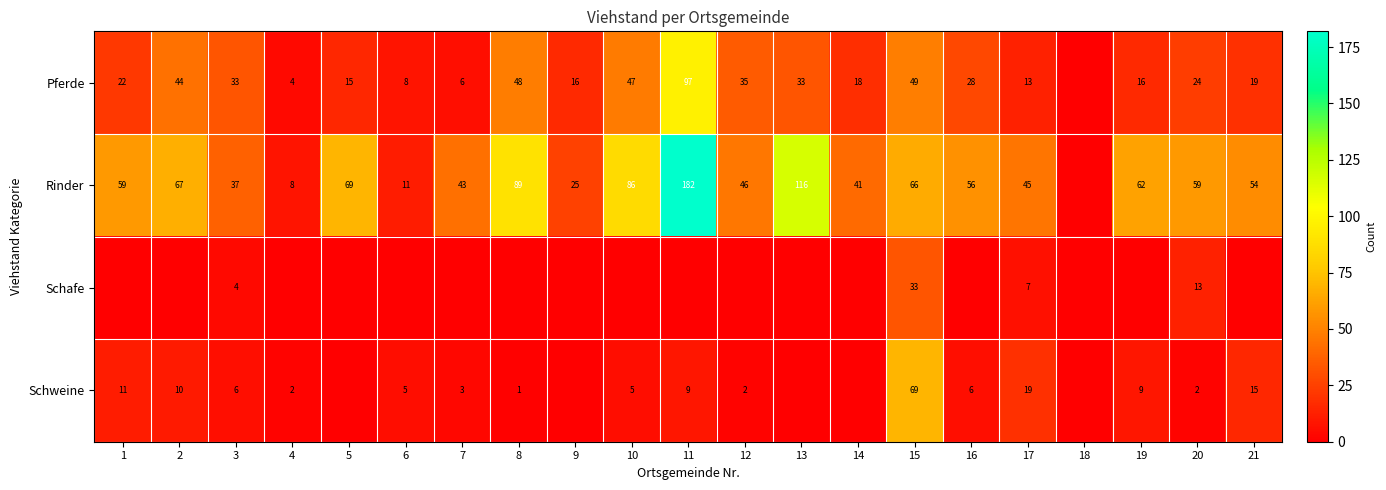

How many values in Schafe are above zero?

4